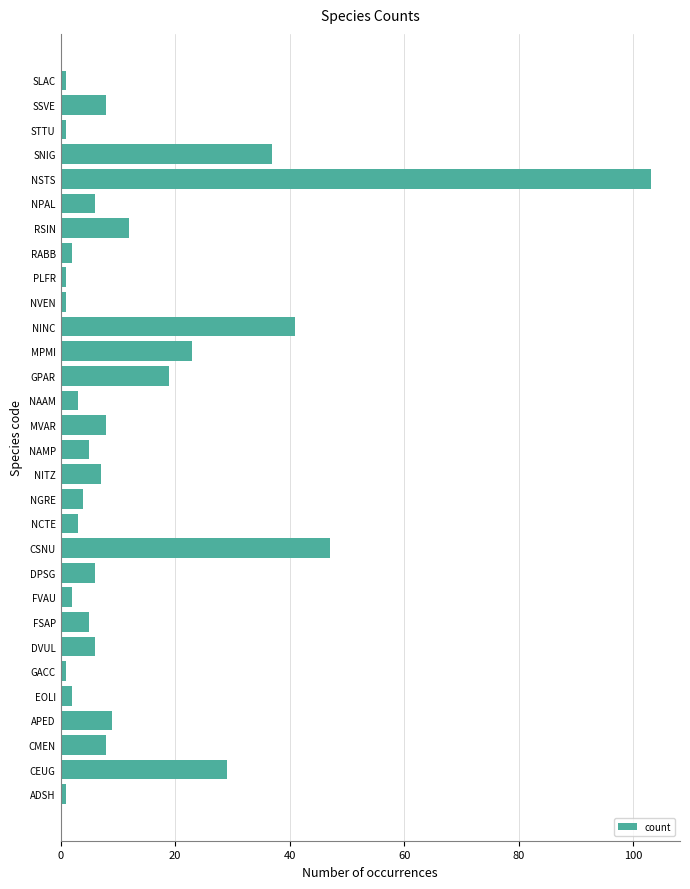

How many bars are there in total?

30